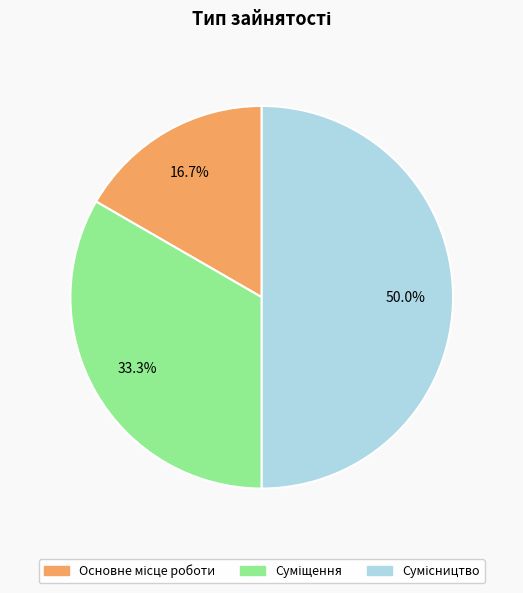

How many segments does this pie chart have?

3